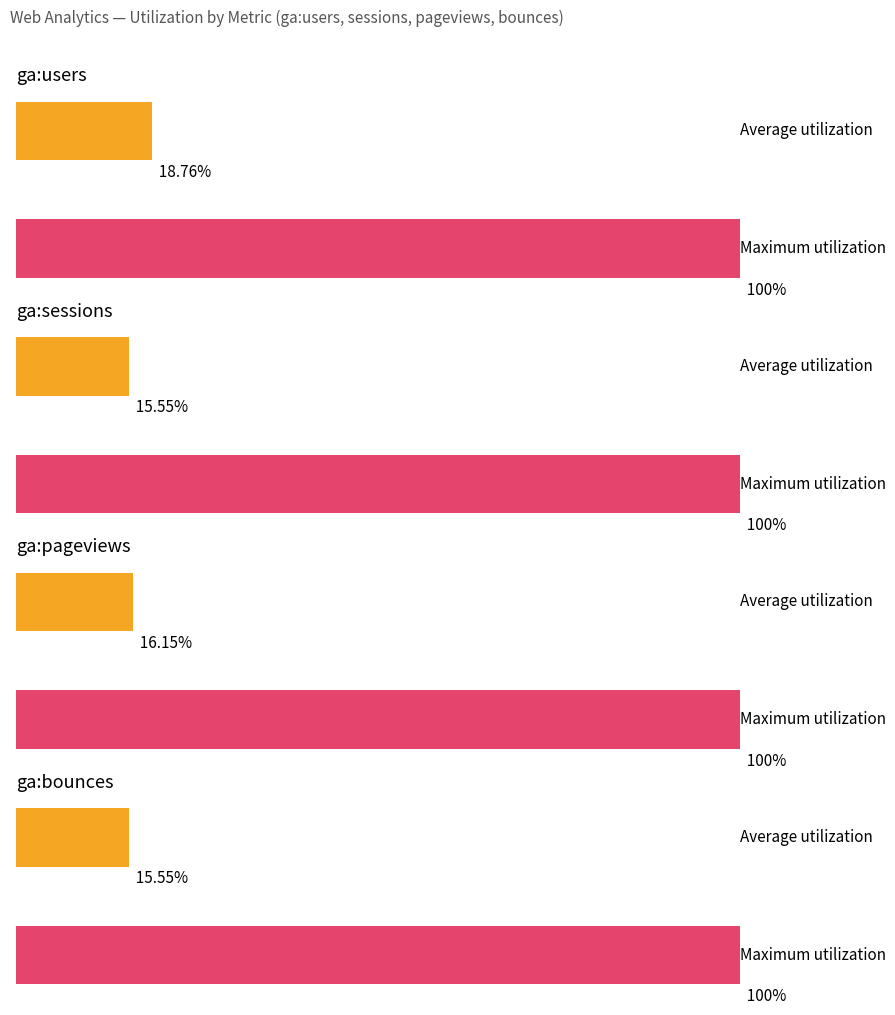

Which series has the widest spread of values?

ga:pageviews